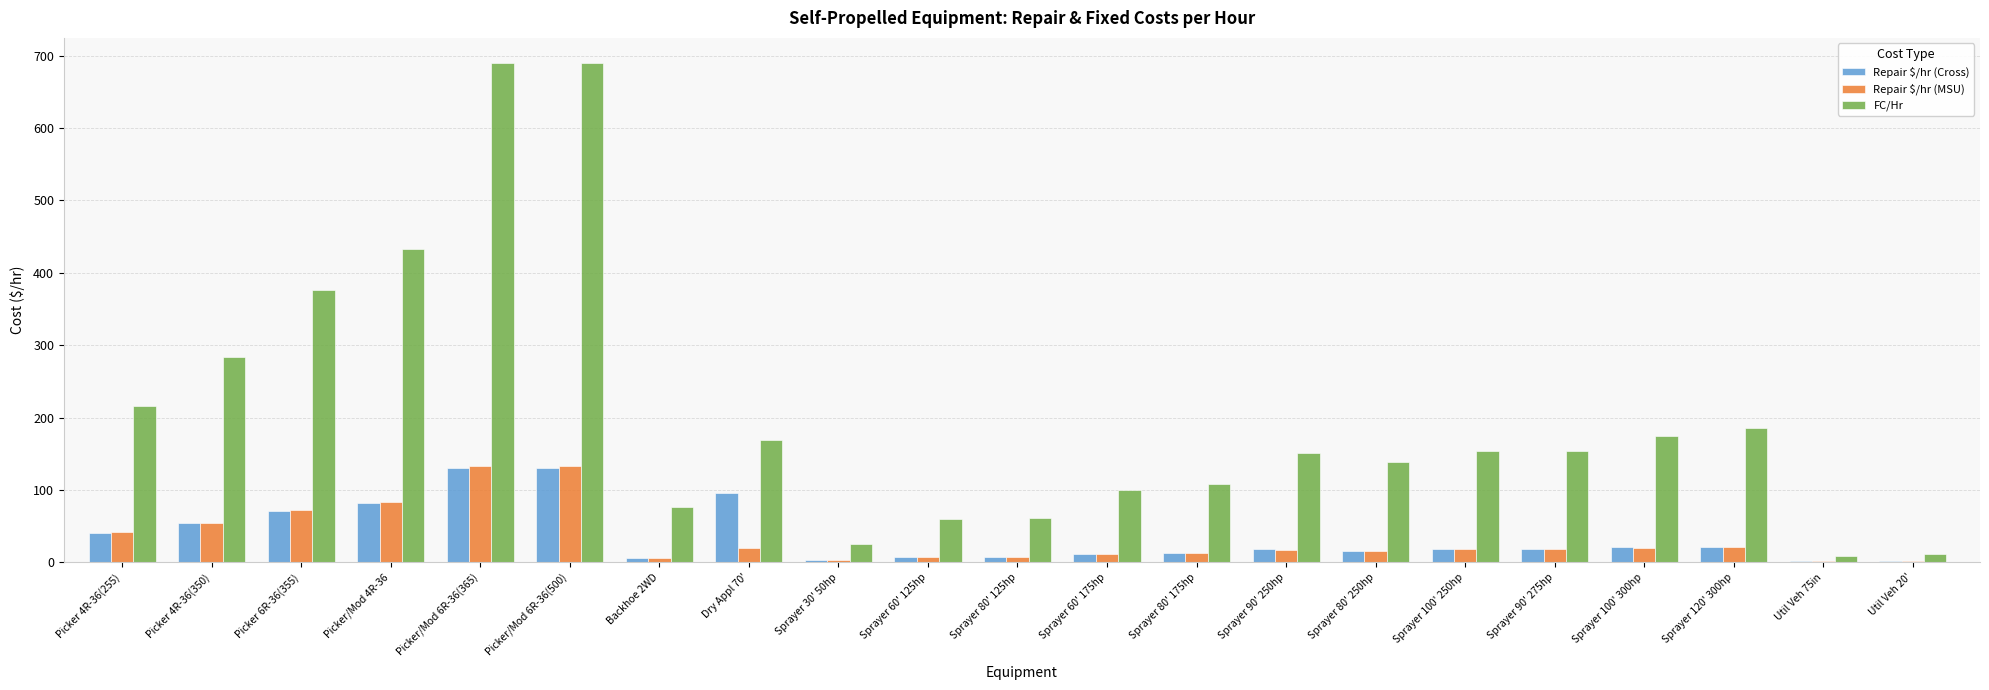

Are the bars grouped side by side (vs. stacked)?

Yes